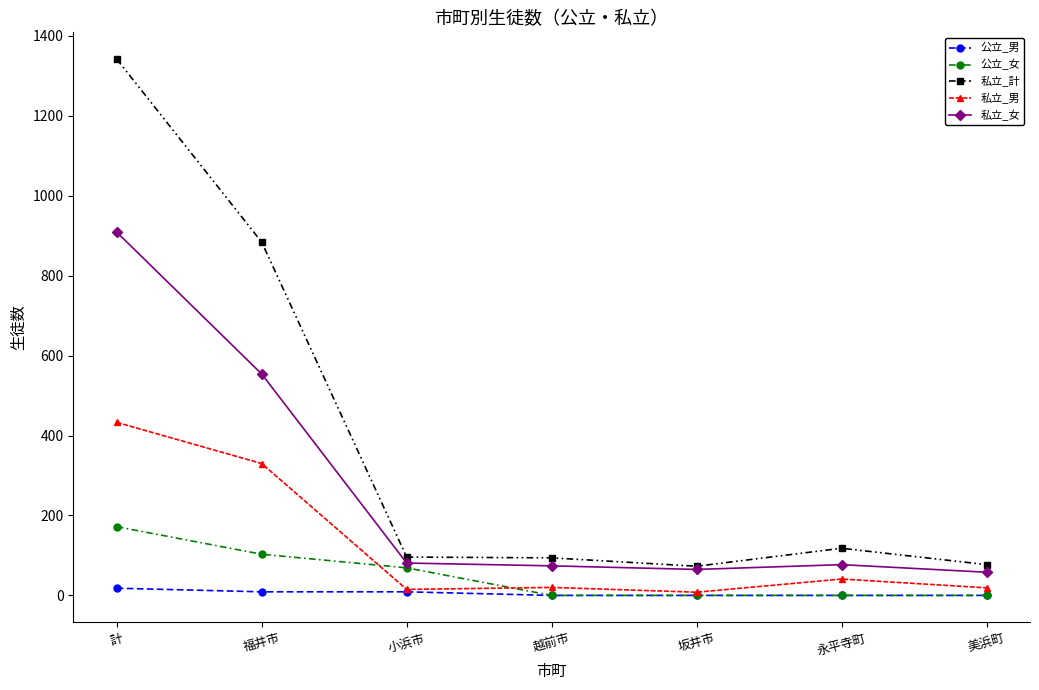

What is the highest value of the 私立_女 series?

909